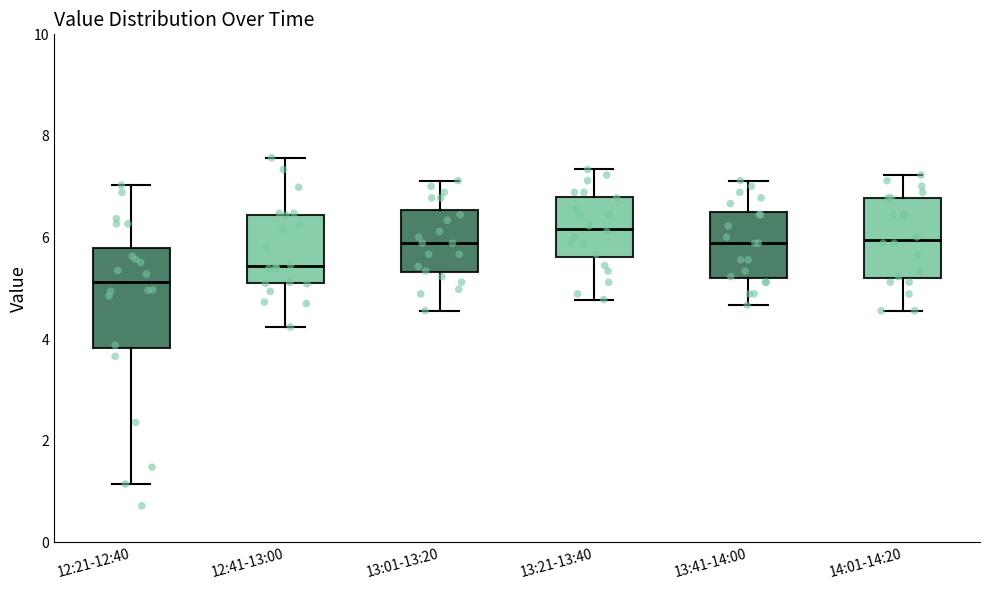

Reading left to right, transcribe this box plot: for each box, give where its median line is, the range the box spans, and where its two whiskers end, as read against the y-axis. The values are not printed on the chart, so give them approximately, as read against the axis.

12:21-12:40: median 5.2, box 3.8 to 5.8, whiskers 1.2 to 7.0
12:41-13:00: median 5.4, box 5.0 to 6.4, whiskers 4.2 to 7.6
13:01-13:20: median 5.8, box 5.4 to 6.6, whiskers 4.6 to 7.2
13:21-13:40: median 6.2, box 5.6 to 6.8, whiskers 4.8 to 7.4
13:41-14:00: median 5.8, box 5.2 to 6.6, whiskers 4.6 to 7.2
14:01-14:20: median 6.0, box 5.2 to 6.8, whiskers 4.6 to 7.2